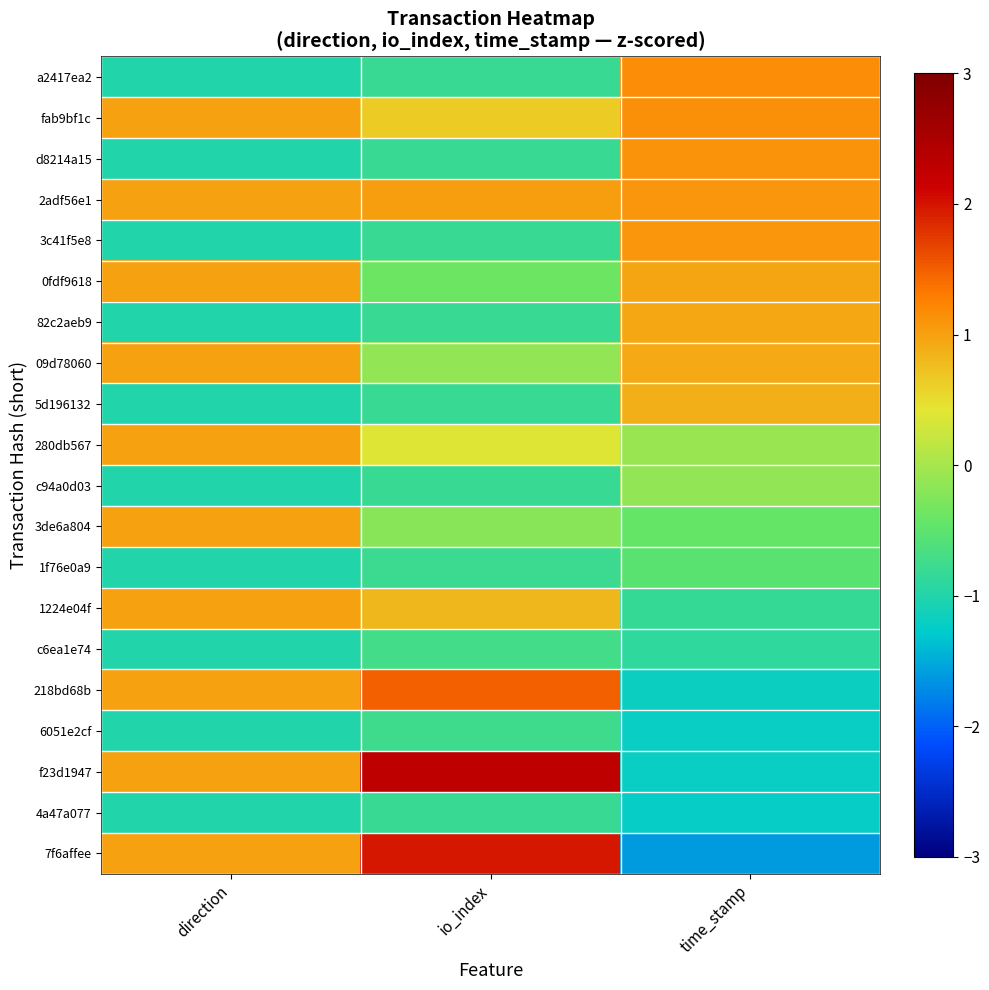

Reading left to right, extract all data points from this chart.

a2417ea2: direction=-1.0	io_index=-0.8	time_stamp=1.2
fab9bf1c: direction=1.0	io_index=0.7	time_stamp=1.1
d8214a15: direction=-1.0	io_index=-0.8	time_stamp=1.1
2adf56e1: direction=1.0	io_index=1.0	time_stamp=1.1
3c41f5e8: direction=-1.0	io_index=-0.8	time_stamp=1.1
0fdf9618: direction=1.0	io_index=-0.4	time_stamp=1.0
82c2aeb9: direction=-1.0	io_index=-0.8	time_stamp=1.0
09d78060: direction=1.0	io_index=-0.1	time_stamp=0.9
5d196132: direction=-1.0	io_index=-0.8	time_stamp=0.9
280db567: direction=1.0	io_index=0.4	time_stamp=-0.1
c94a0d03: direction=-1.0	io_index=-0.8	time_stamp=-0.1
3de6a804: direction=1.0	io_index=-0.2	time_stamp=-0.4
1f76e0a9: direction=-1.0	io_index=-0.8	time_stamp=-0.5
1224e04f: direction=1.0	io_index=0.8	time_stamp=-0.8
c6ea1e74: direction=-1.0	io_index=-0.7	time_stamp=-0.9
218bd68b: direction=1.0	io_index=1.5	time_stamp=-1.2
6051e2cf: direction=-1.0	io_index=-0.8	time_stamp=-1.2
f23d1947: direction=1.0	io_index=2.3	time_stamp=-1.2
4a47a077: direction=-1.0	io_index=-0.8	time_stamp=-1.2
7f6affee: direction=1.0	io_index=2.0	time_stamp=-1.6